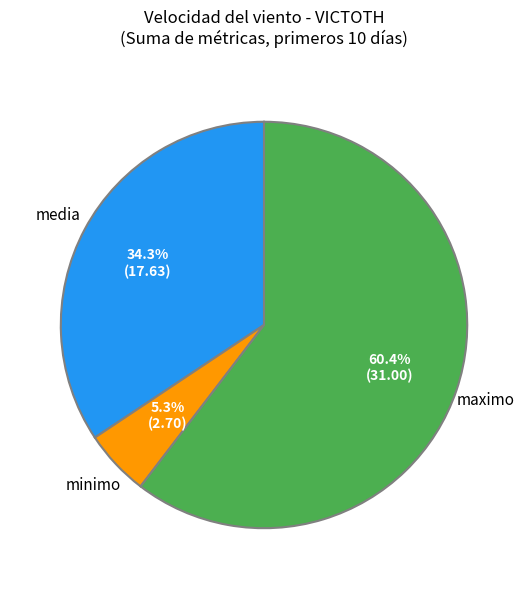

Is there any slice that represents more than half of the pie?

Yes